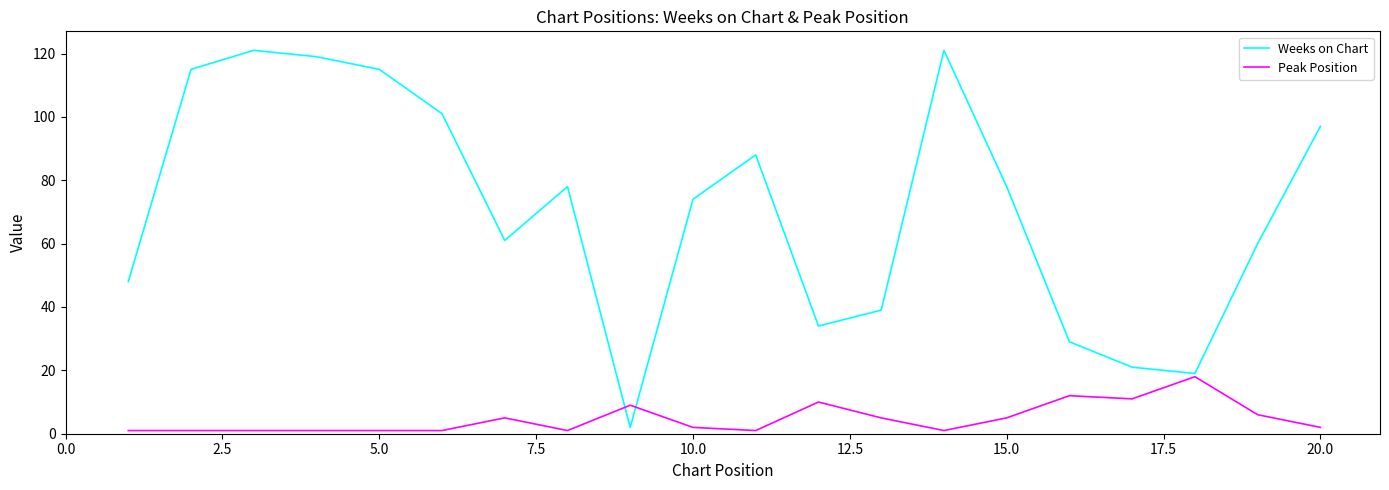

Rank the series by their maximum value, from lowest to highest.

Peak Position, Weeks on Chart